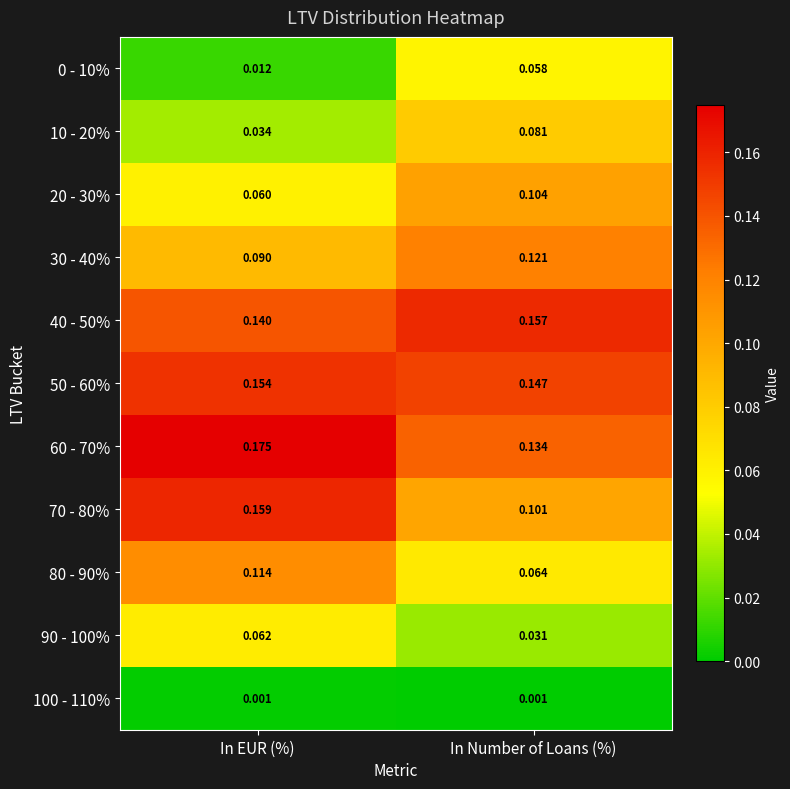

Which series has the widest spread of values?

70 - 80%